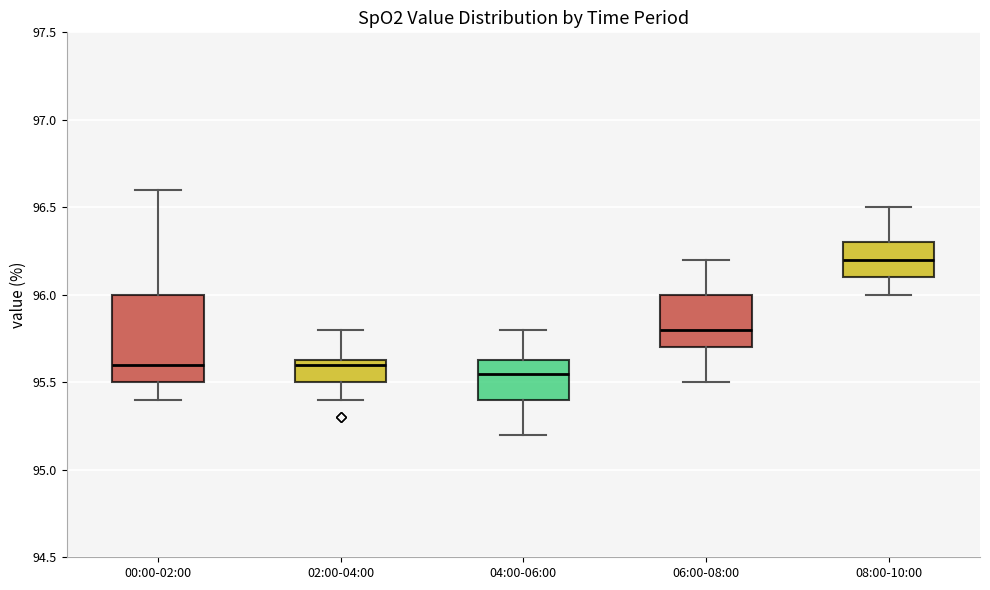

Which box has the highest median line?

08:00-10:00